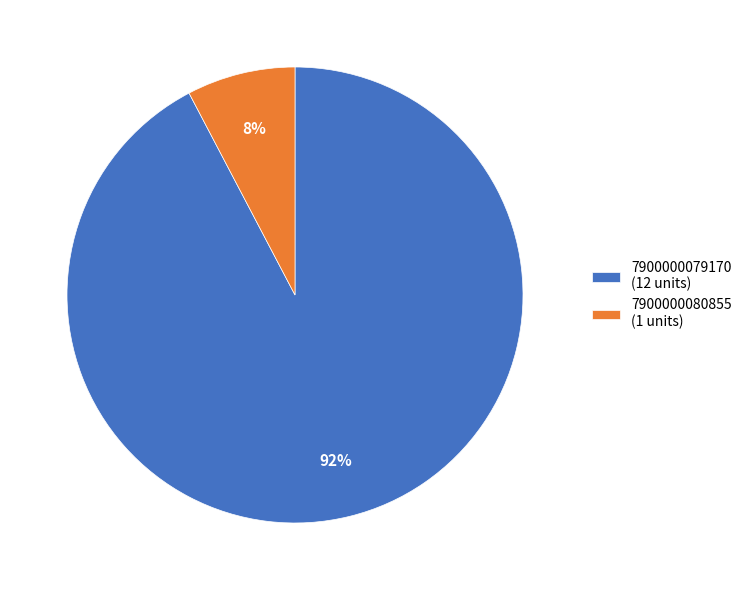

How many slices are in this pie chart?

2